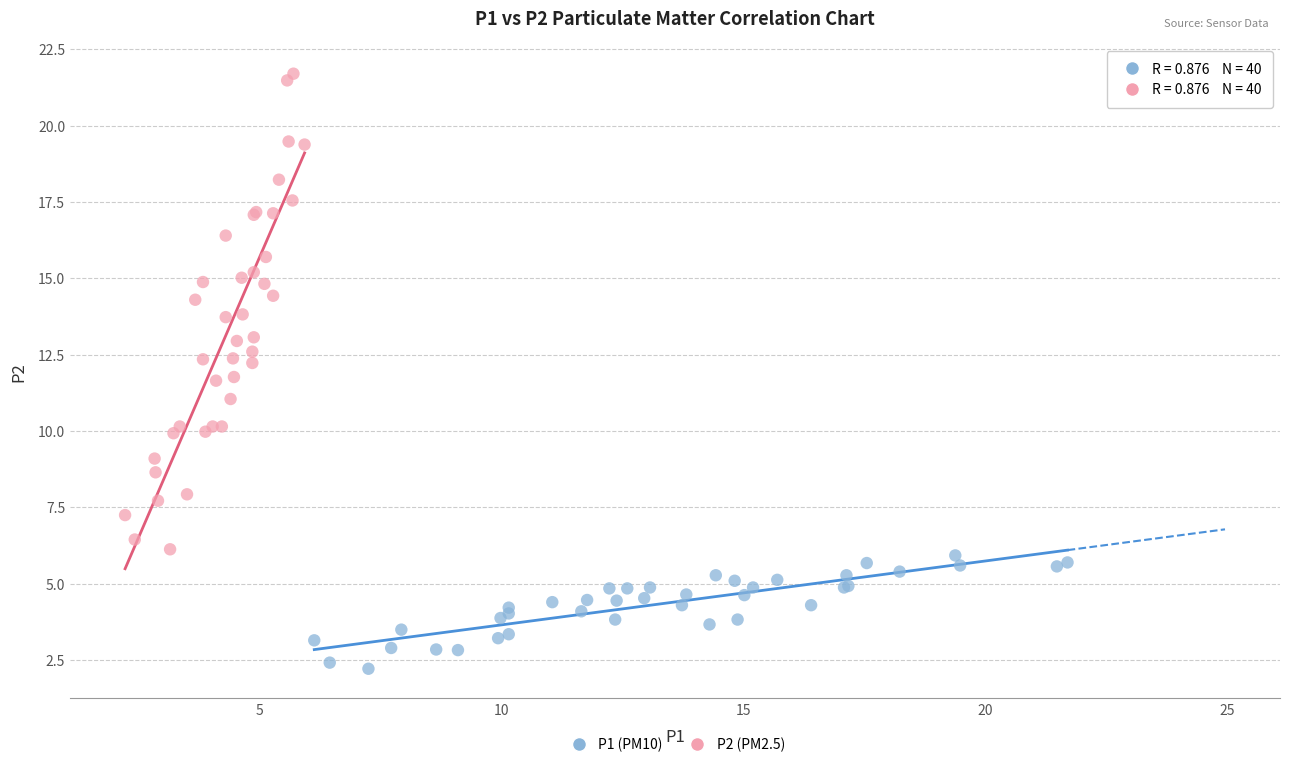

What are all the series names shown in the legend?

P1 (PM10), P2 (PM2.5)